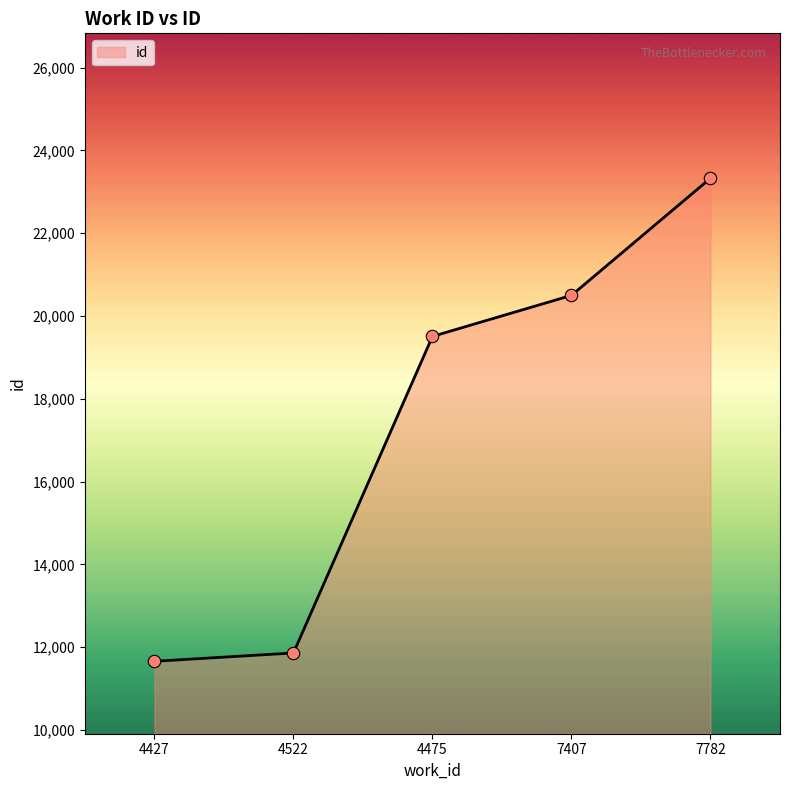

Which has a higher value, 7782 or 7407?

7782